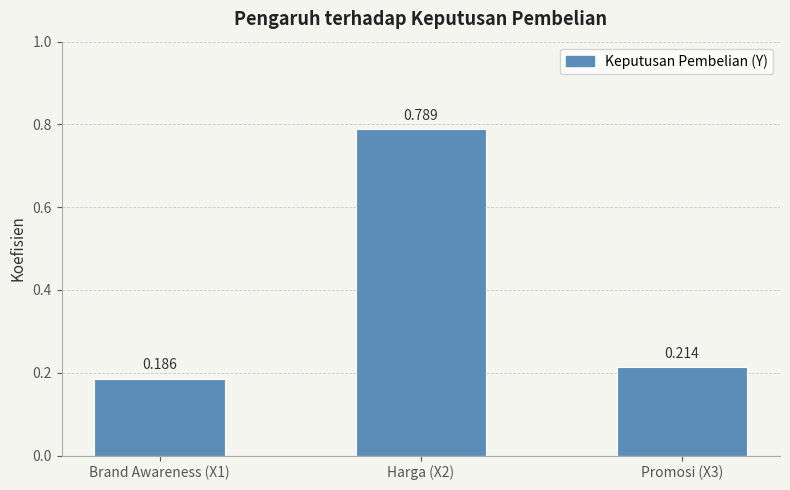

List the labels in order of value, smallest first.

Brand Awareness (X1), Promosi (X3), Harga (X2)